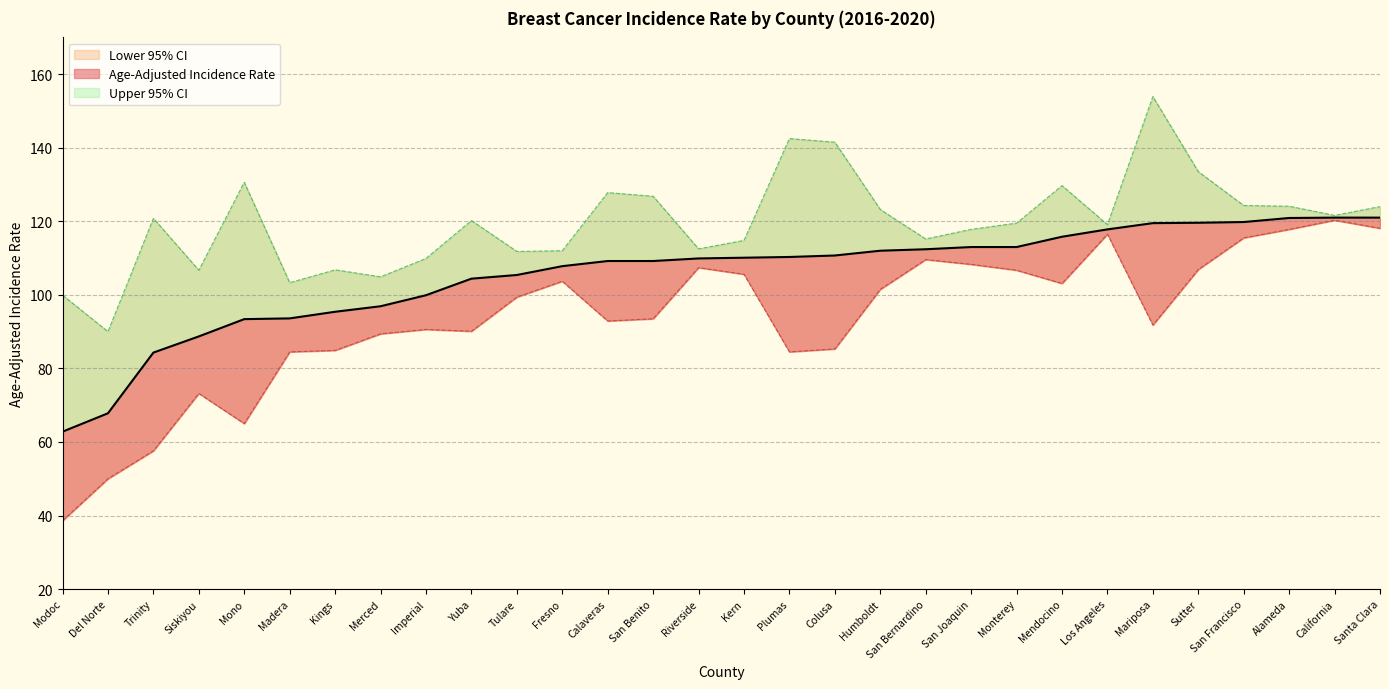

Rank the series at Kern from highest to lowest value.

Upper 95% CI, Age-Adjusted Incidence Rate, Lower 95% CI